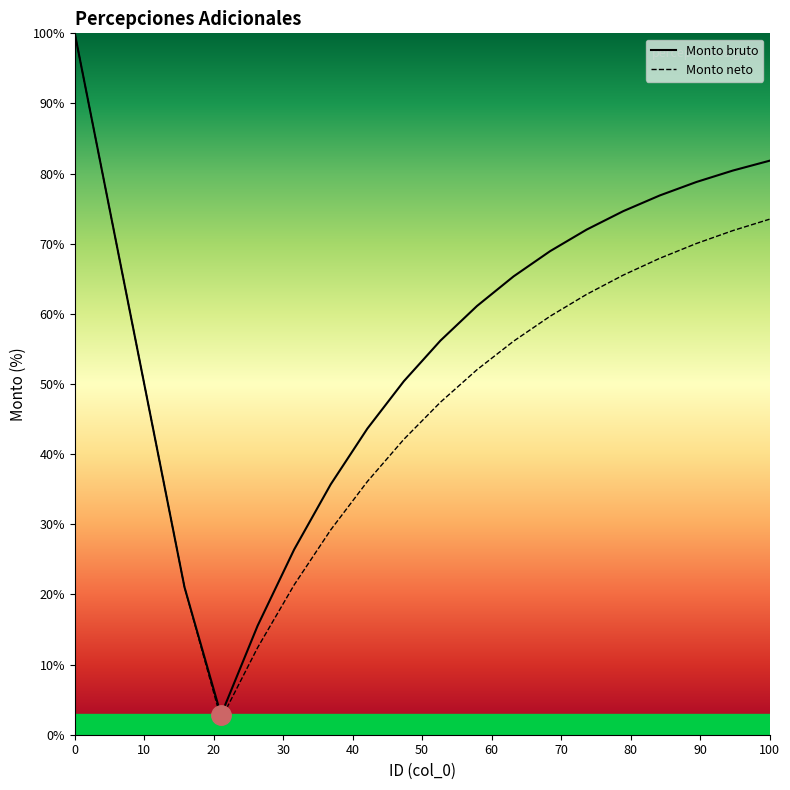

Rank the series by their average value, from highest to lowest.

Monto bruto, Monto neto